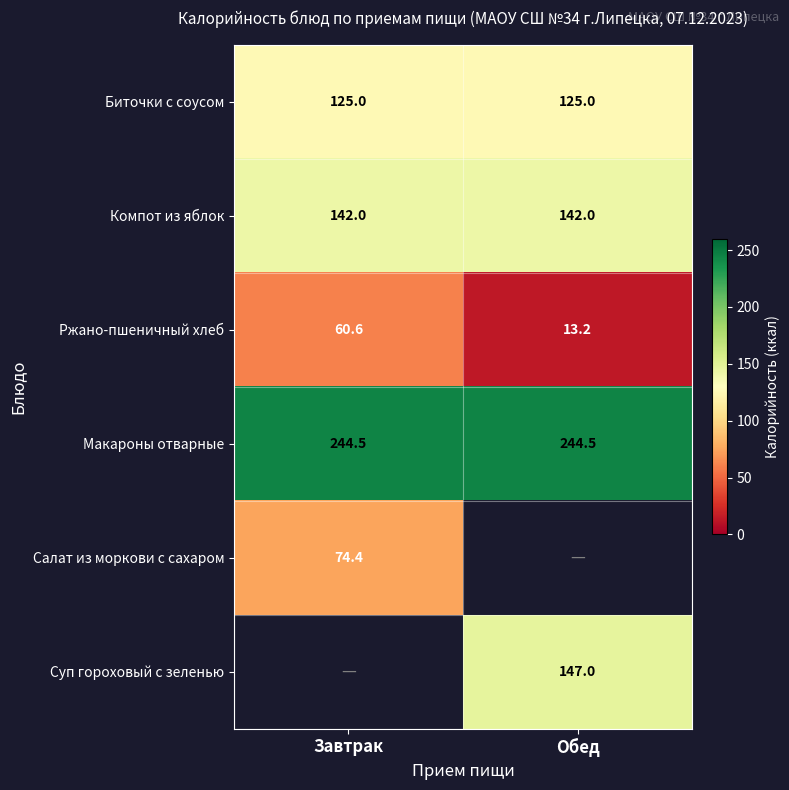

Which category has the highest value across all series?

Завтрак